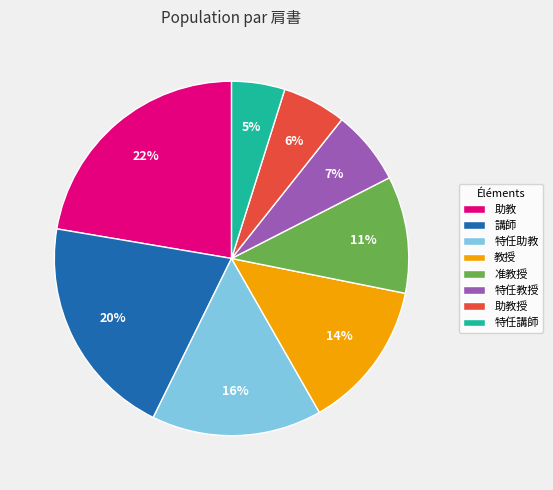

Is the sum of 助教授 and 助教 greater than half?

No